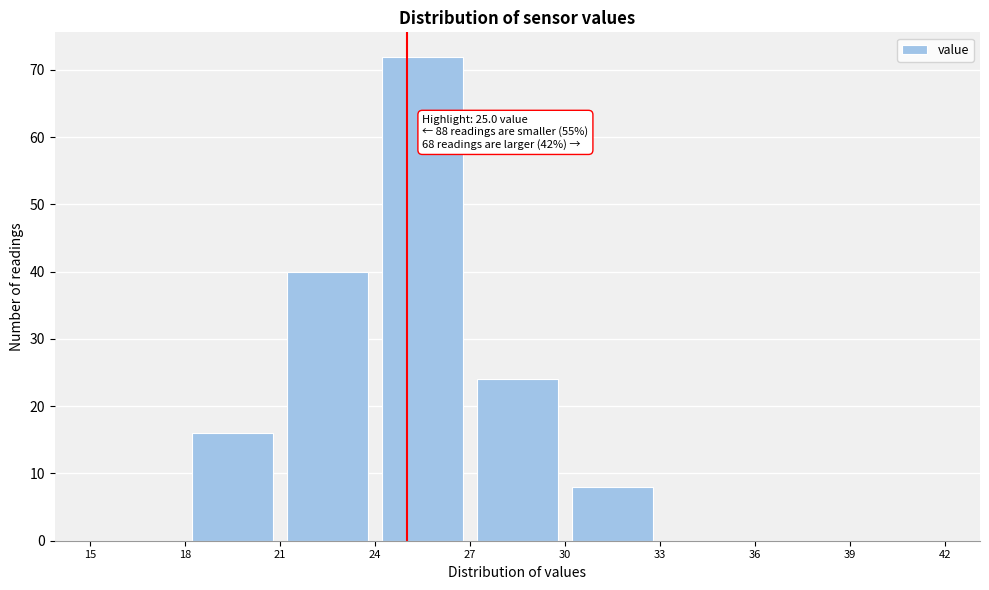

Over which range of the x-axis is the bar tallest?

24 to 27